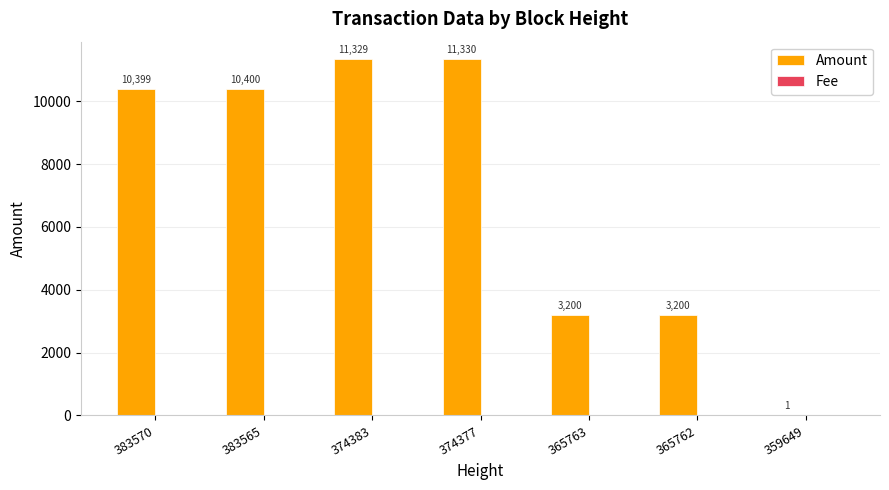

What is the sum of all Amount values?

49859